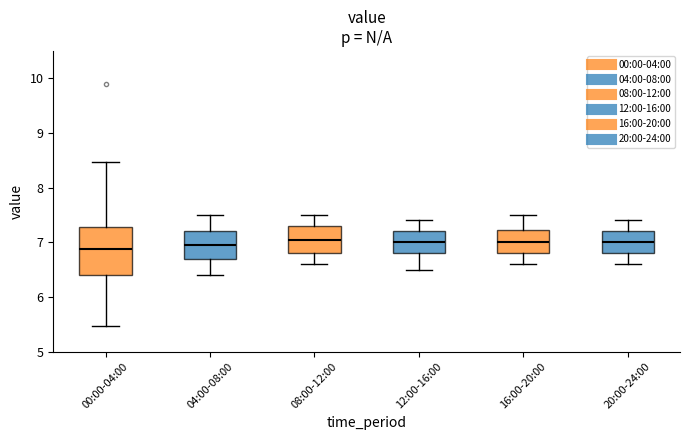

Where is the lower edge of the box for 16:00-20:00 on the y-axis? The values are not printed on the chart, so give them approximately, as read against the axis.

6.8